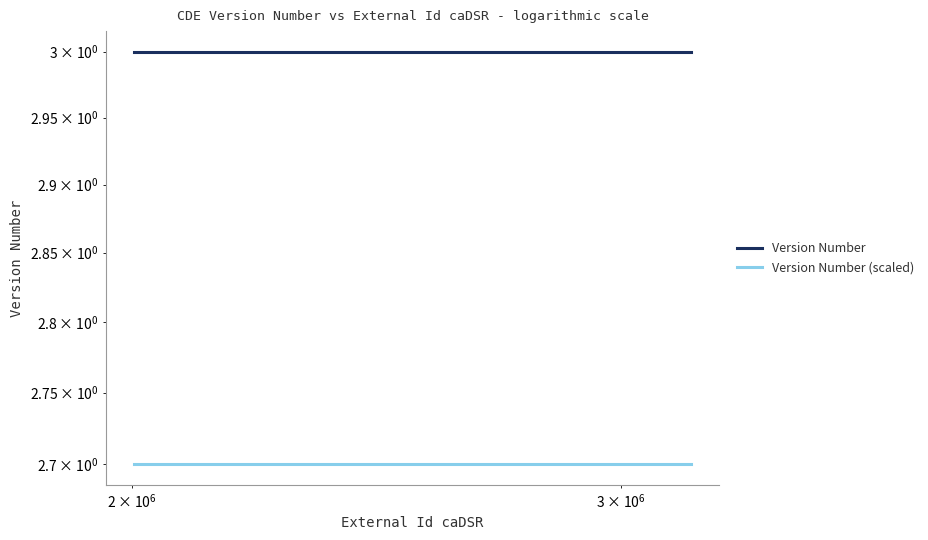

The Version Number (scaled) series shows 0.8 at 1000000. True or false?

False